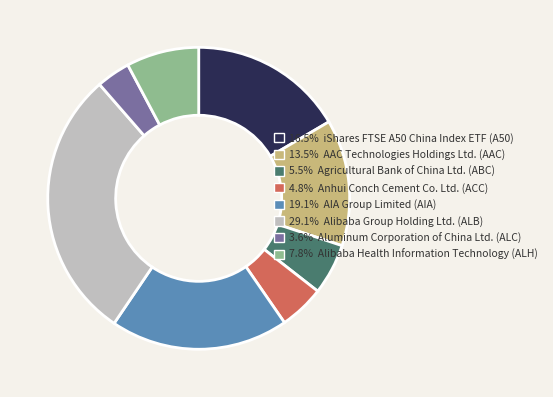

Combined, do 4.8% Anhui Conch Cement Co. Ltd. (ACC) and 13.5% AAC Technologies Holdings Ltd. (AAC) account for over 50%?

No